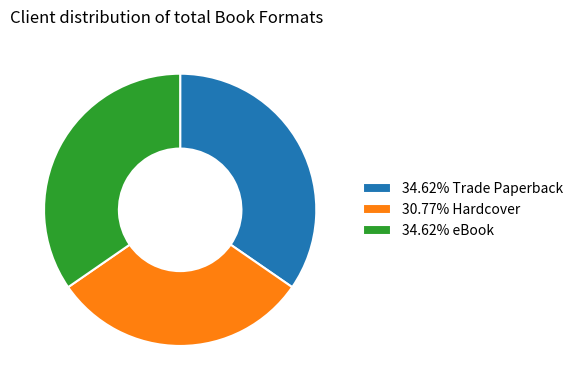

Is 34.62% Trade Paperback the majority of the pie?

No